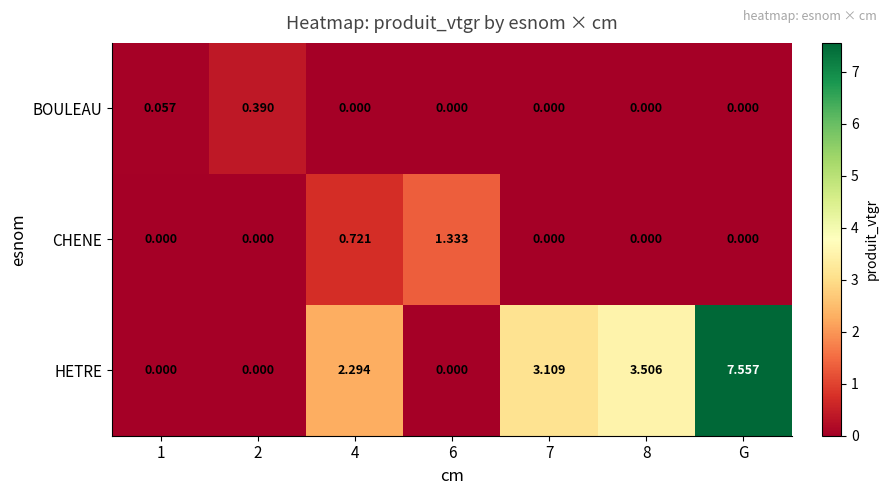

Which series changed the most between 2 and G?

HETRE